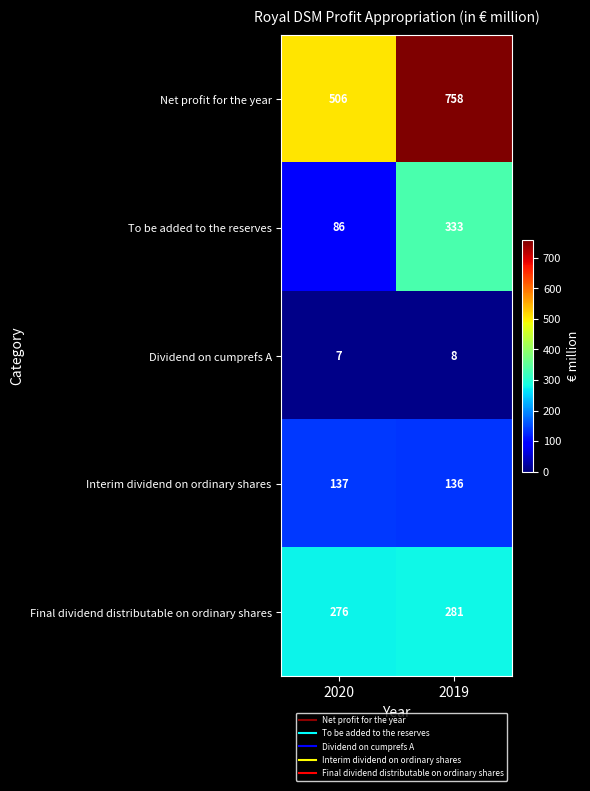

What is the smallest value displayed?

7